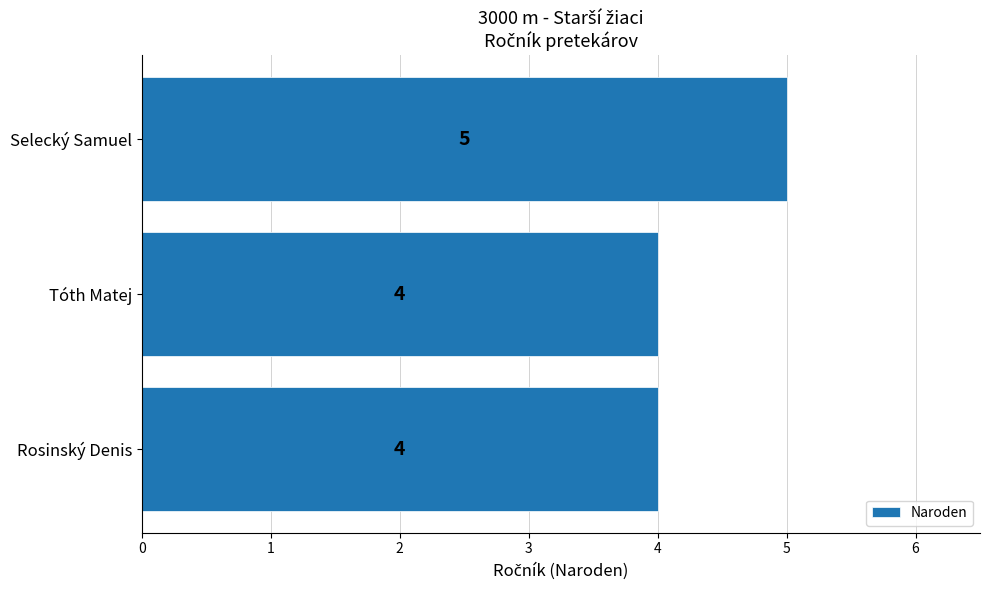

At which category does the chart reach its peak across all series?

Selecký Samuel